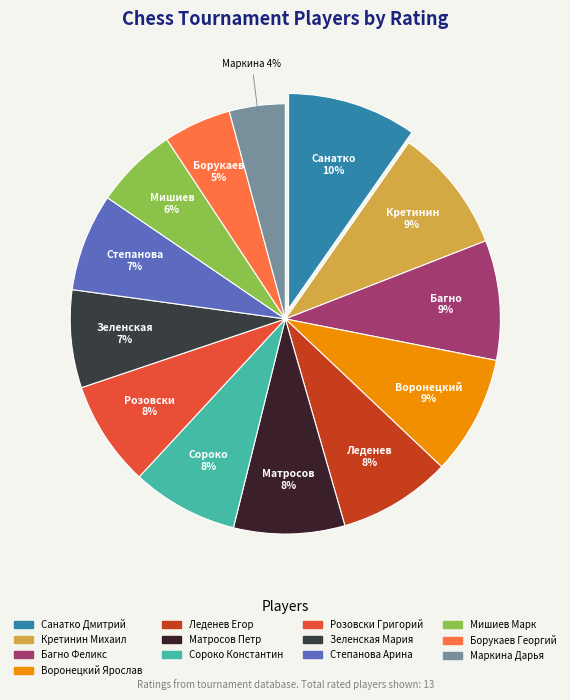

To the nearest percent, what percentage of the pie is Мишиев Марк?

6%